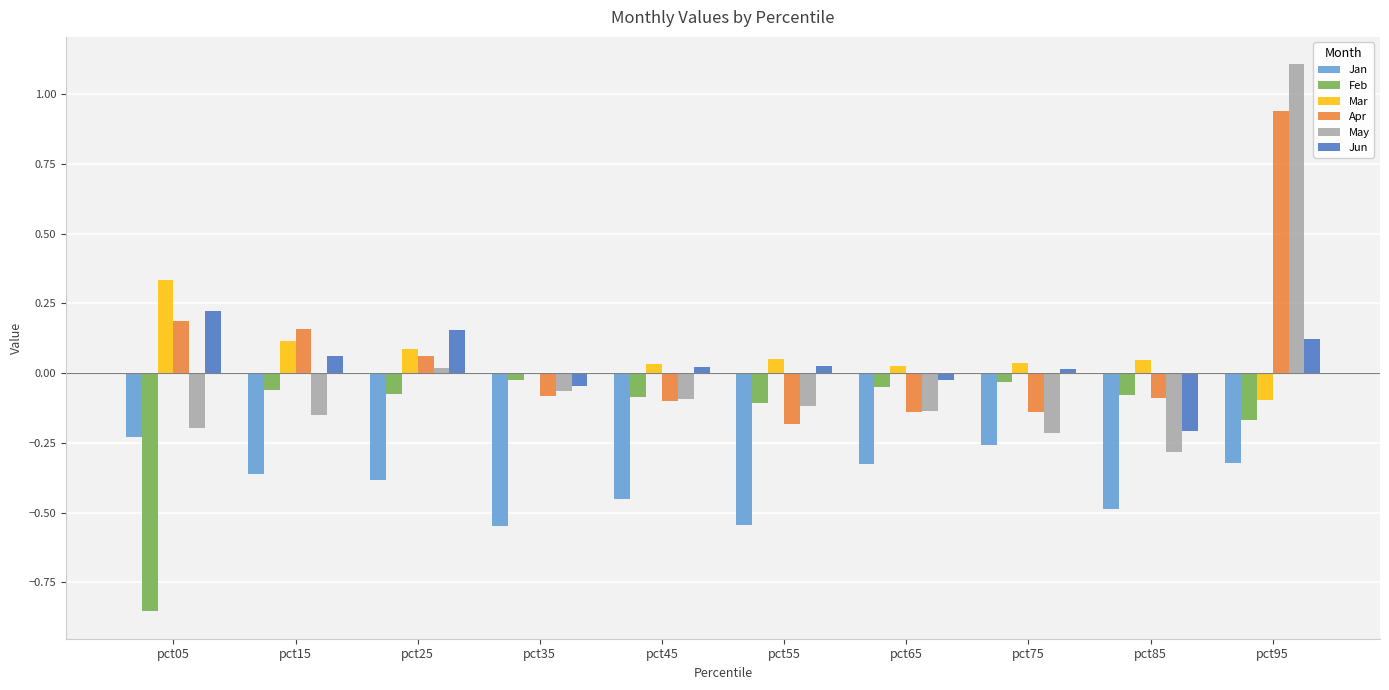

The value of Mar at pct05 is 0.1. True or false?

False